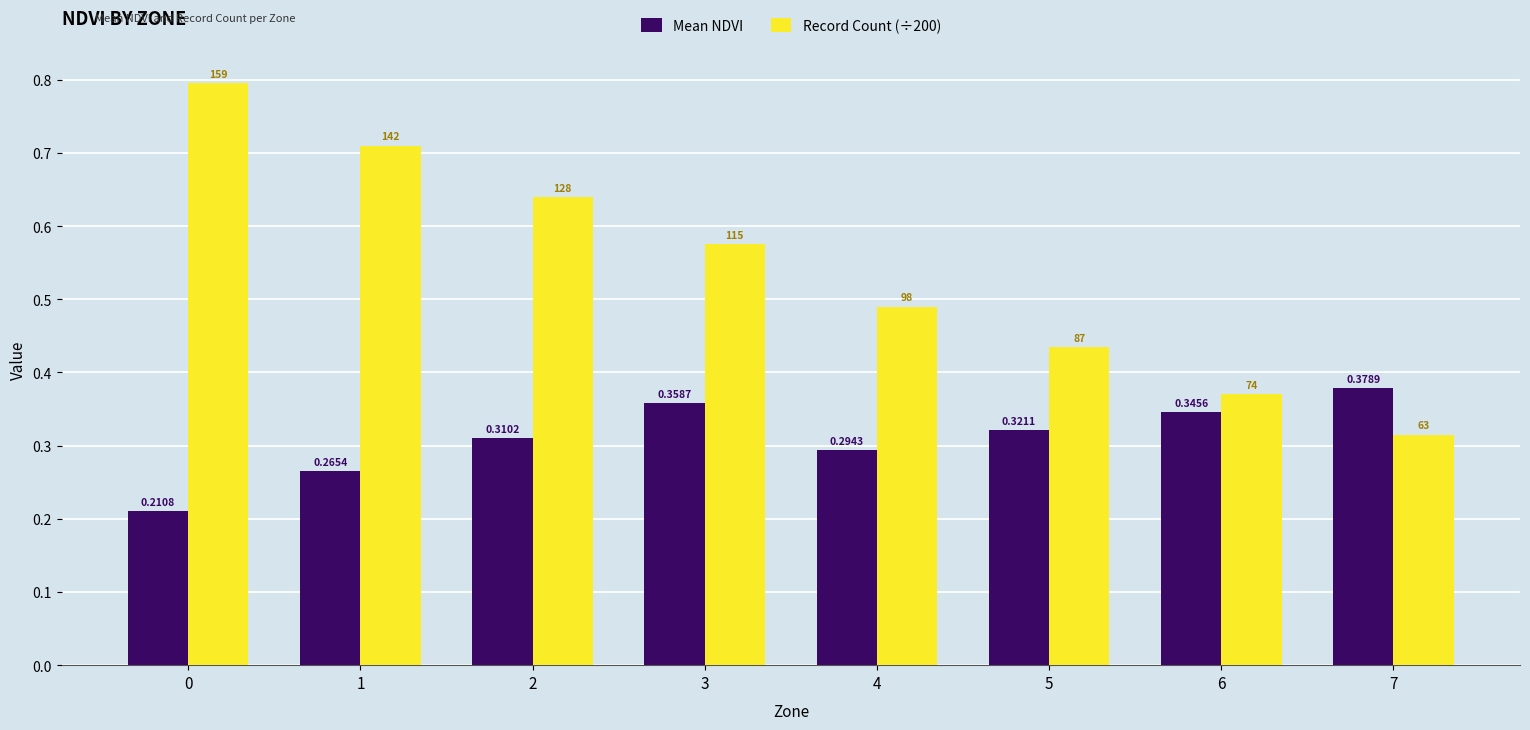

At 3, list the series in order from smallest to largest.

Mean NDVI, Record Count (÷200)